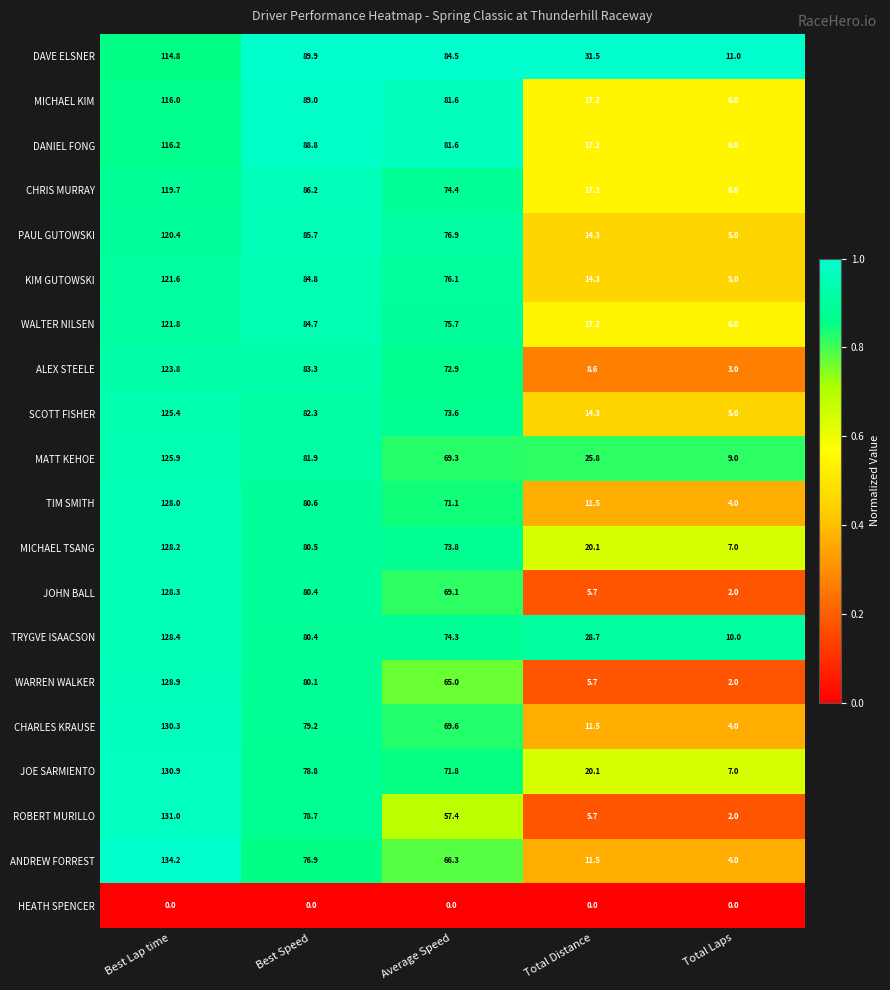

Rank the series by their maximum value, from highest to lowest.

ANDREW FORREST, ROBERT MURILLO, JOE SARMIENTO, CHARLES KRAUSE, WARREN WALKER, TRYGVE ISAACSON, JOHN BALL, MICHAEL TSANG, TIM SMITH, MATT KEHOE, SCOTT FISHER, ALEX STEELE, WALTER NILSEN, KIM GUTOWSKI, PAUL GUTOWSKI, CHRIS MURRAY, DANIEL FONG, MICHAEL KIM, DAVE ELSNER, HEATH SPENCER